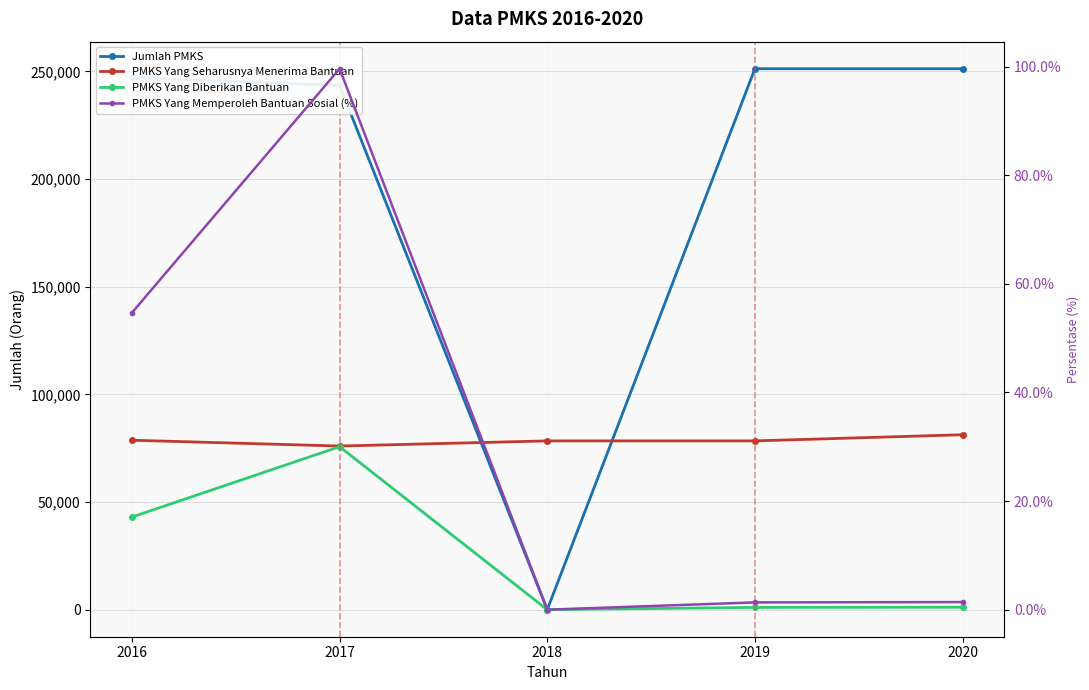

At which category does PMKS Yang Memperoleh Bantuan Sosial (%) reach its first local valley?

2018